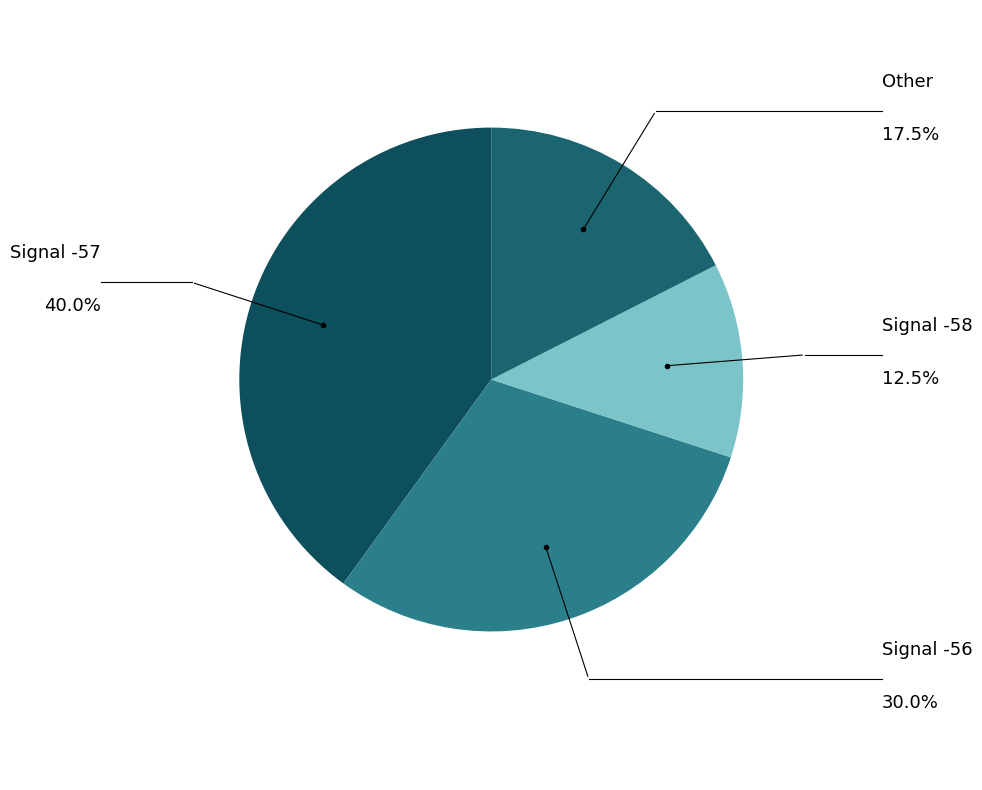

What is the smallest slice in the pie chart?

Signal -58